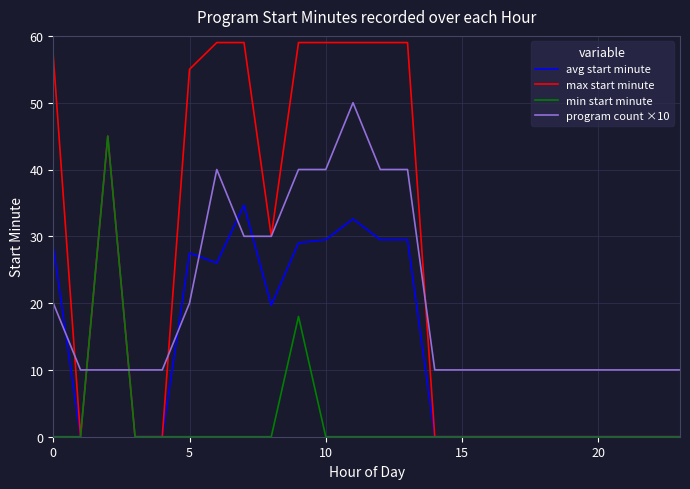

What is the average value of the program count ×10 series?

20.4